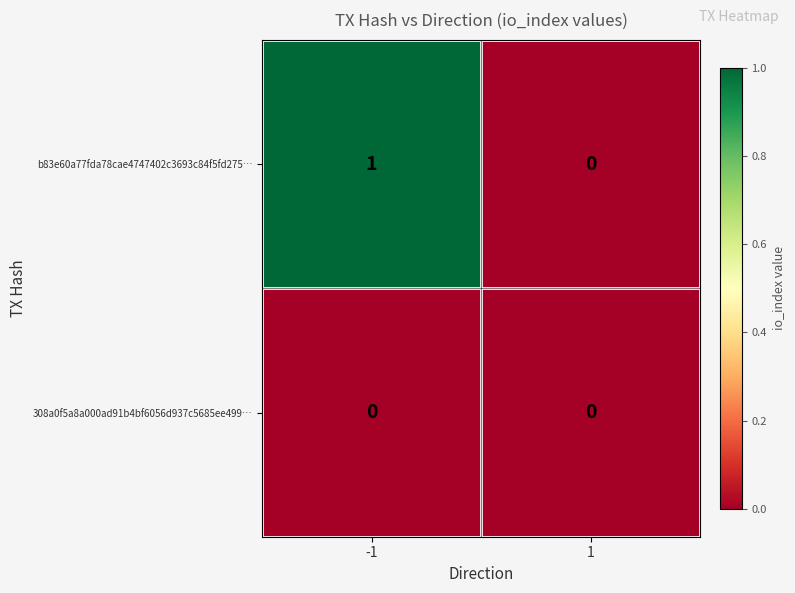

List the series in order of their peak value, highest first.

b83e60a77fda78cae4747402c3693c84f5fd275…, 308a0f5a8a000ad91b4bf6056d937c5685ee499…